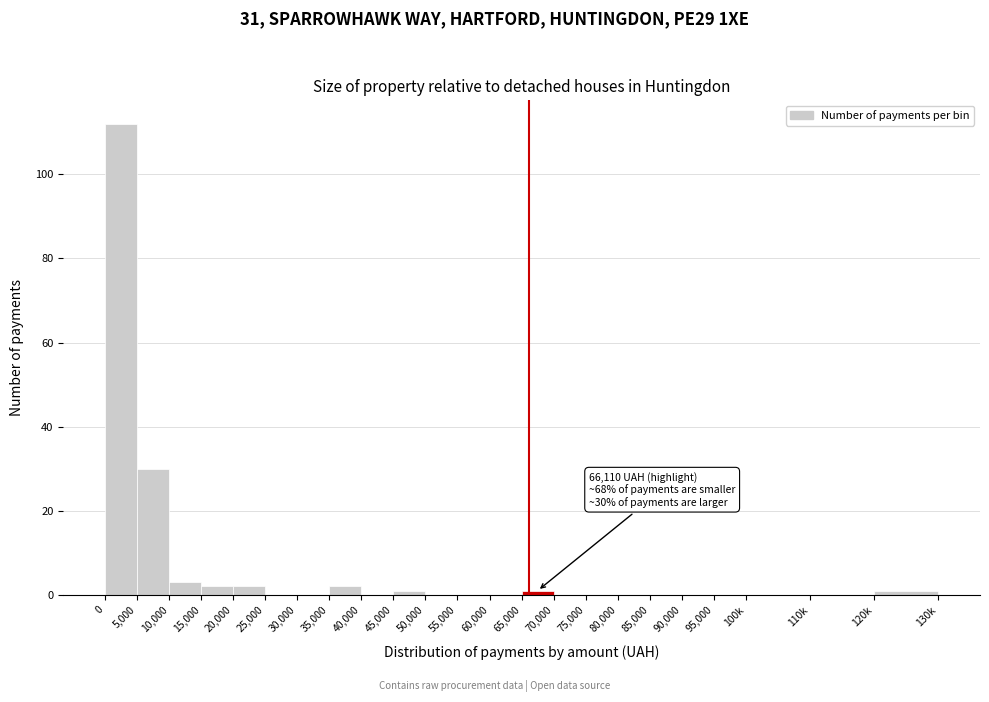

Reading left to right, extract all data points from this chart.

0=112	5,000=30	10,000=3	15,000=2	20,000=2	25,000=0	30,000=0	35,000=2	40,000=0	45,000=1	50,000=0	55,000=0	60,000=0	65,000=1	70,000=0	75,000=0	80,000=0	85,000=0	90,000=0	95,000=0	100k=0	110k=0	120k=1